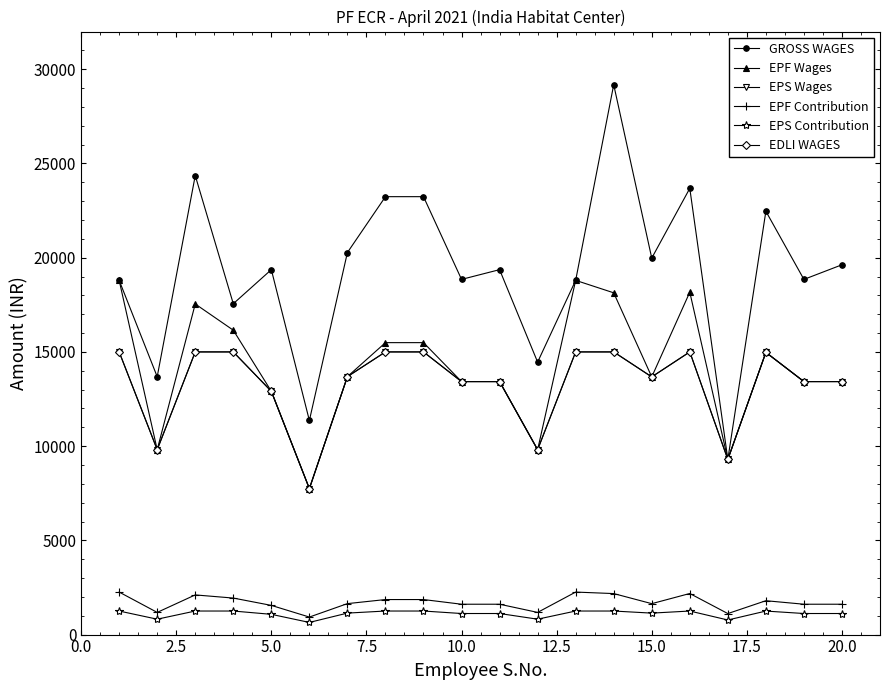

Does the chart display data point markers on the line(s)?

Yes